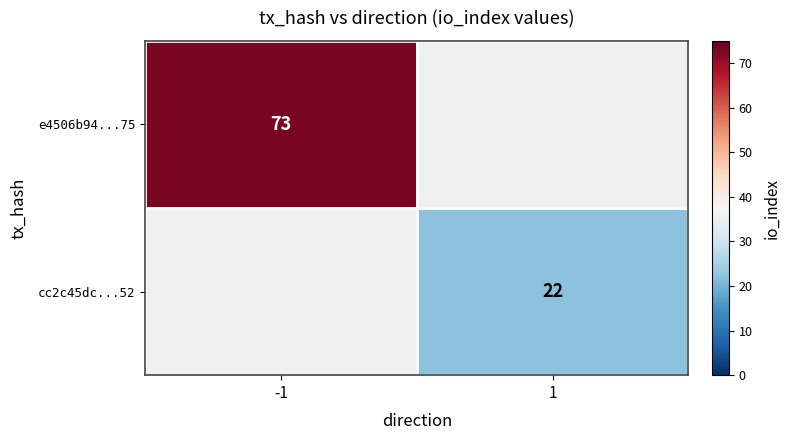

How many distinct data groups are displayed?

2